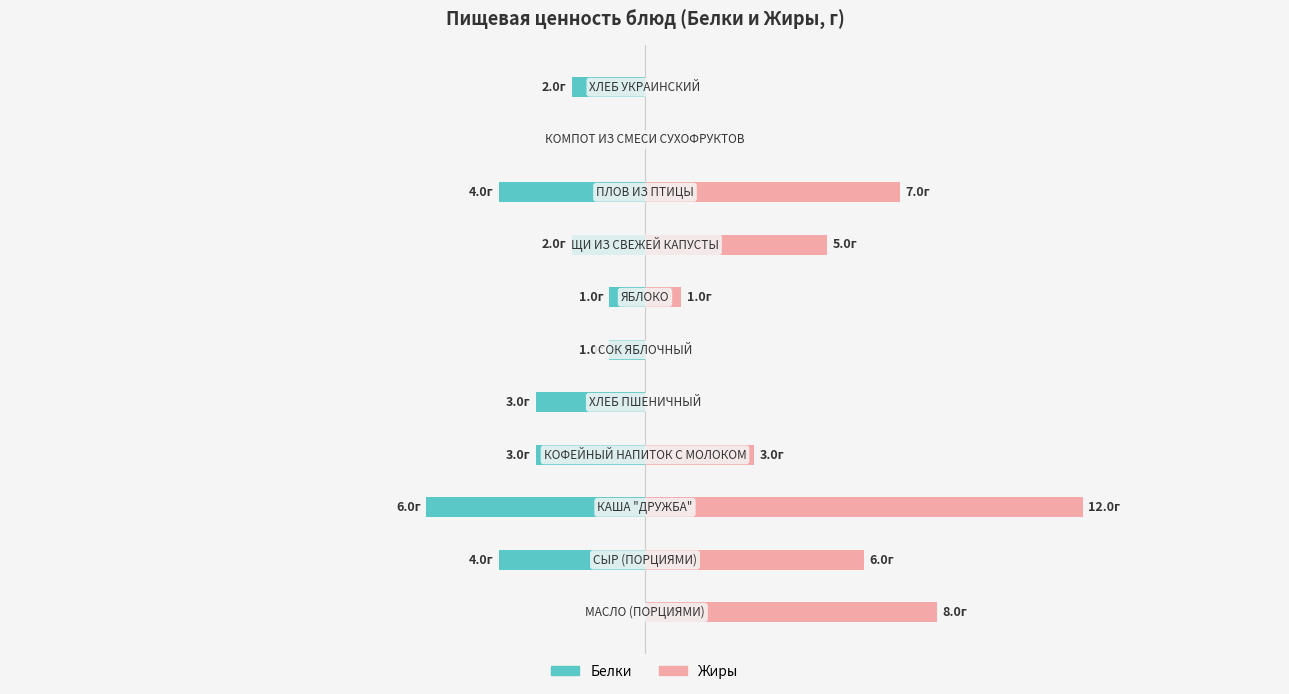

Are the bars grouped side by side (vs. stacked)?

Yes